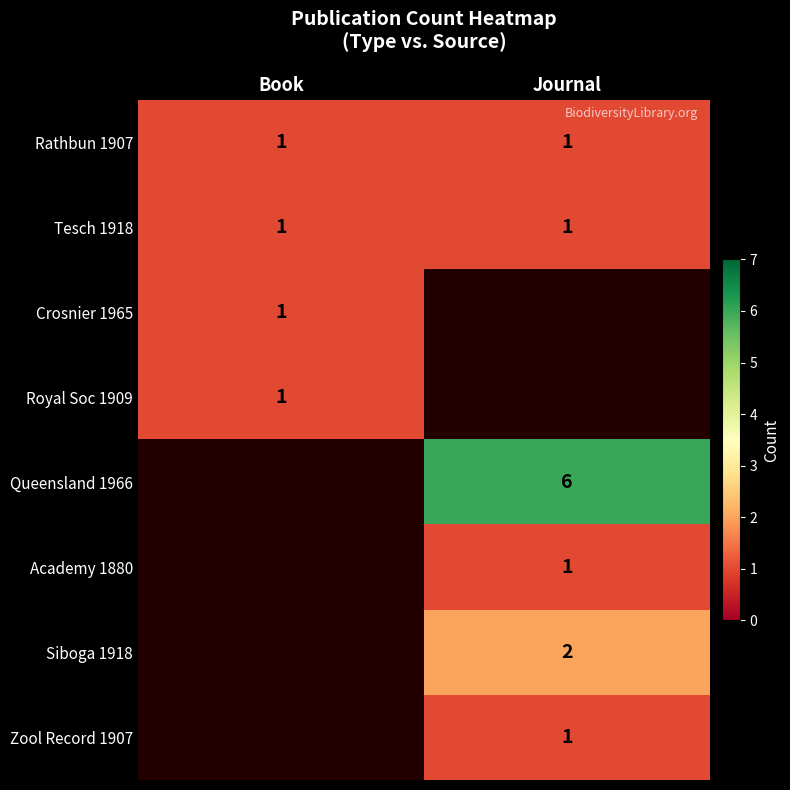

True or false: Rathbun 1907 has a value of 0 at Book.

False